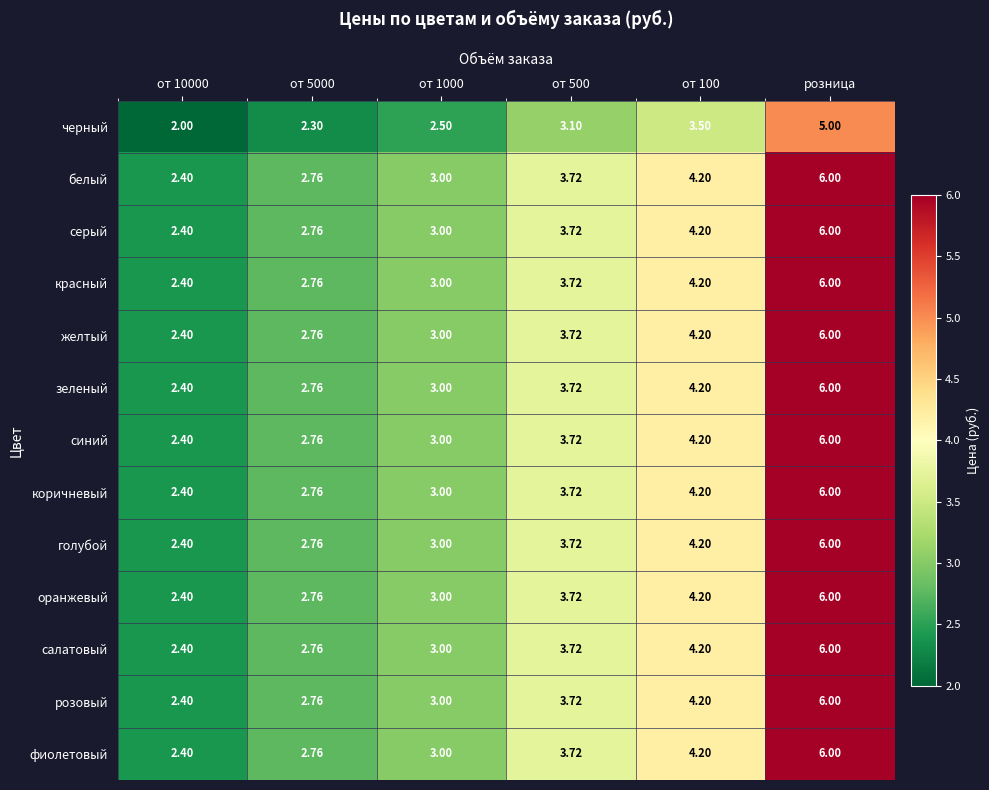

At which category does the chart reach its peak across all series?

розница